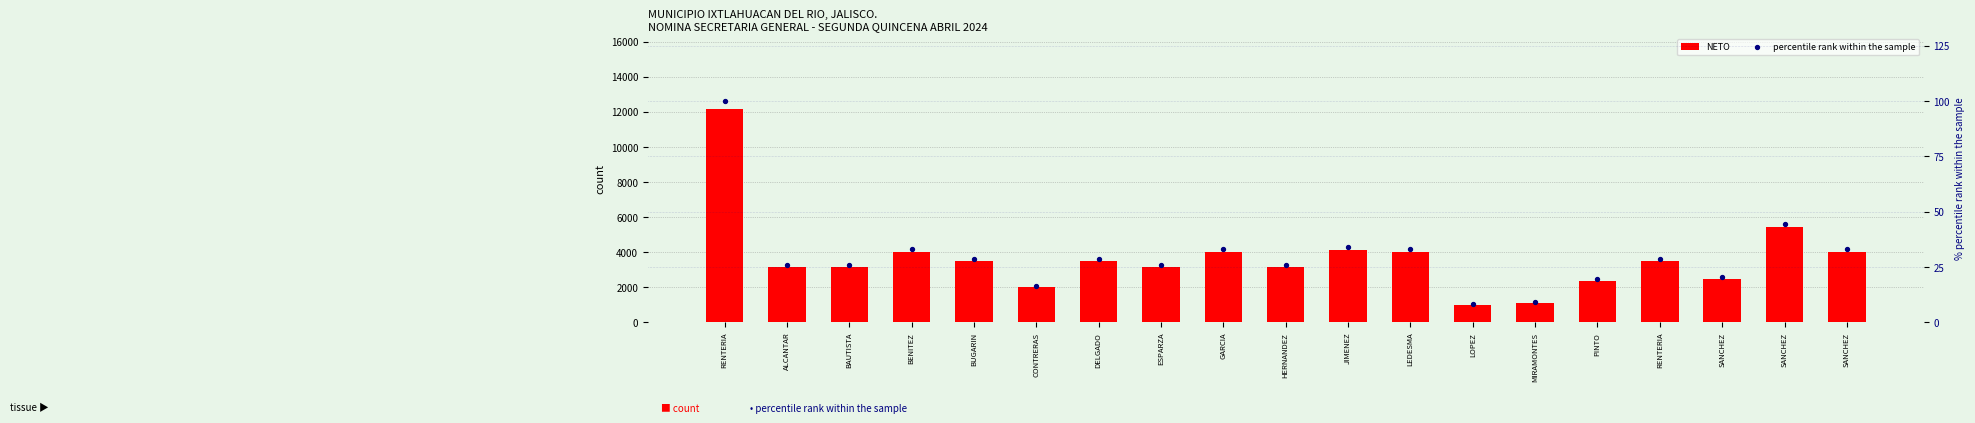

Is the value of NETO at JIMENEZ greater than the value of percentile rank within the sample at ESPARZA?

Yes